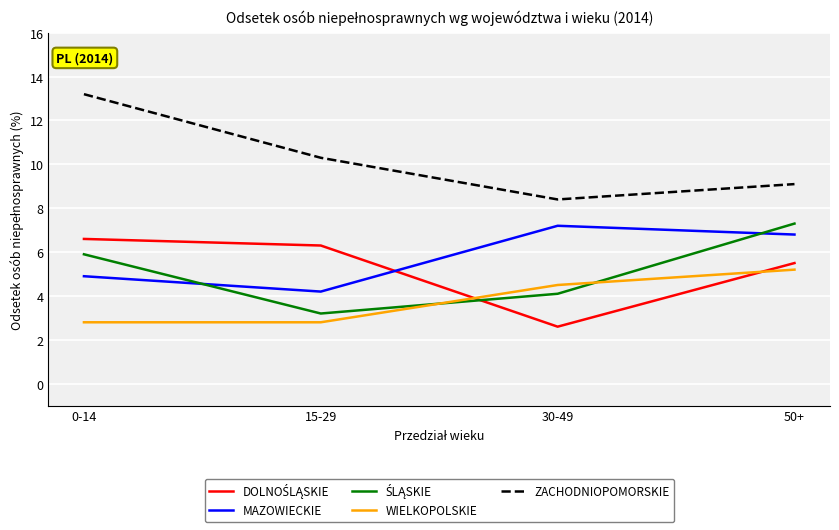

The MAZOWIECKIE series shows 4.2 at 15-29. True or false?

True